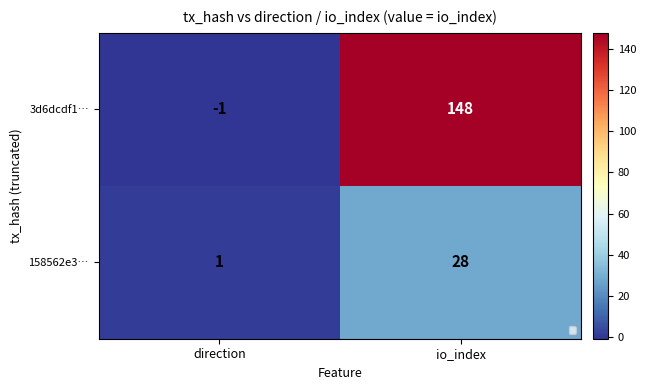

Which has a higher value, direction or io_index?

io_index